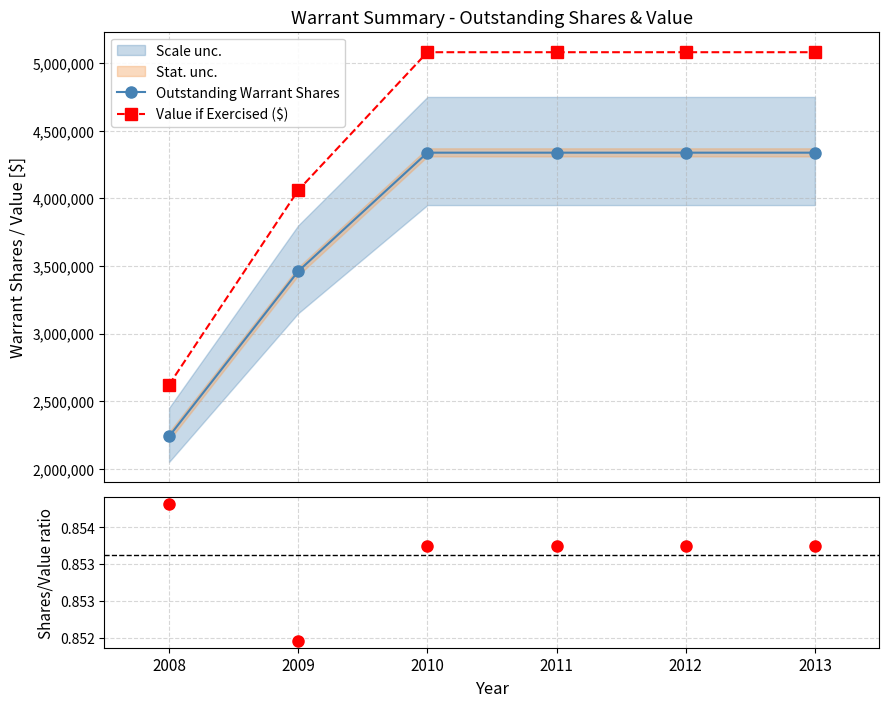

True or false: Outstanding Warrant Shares has a value of 2087551.2 at 2012.

False